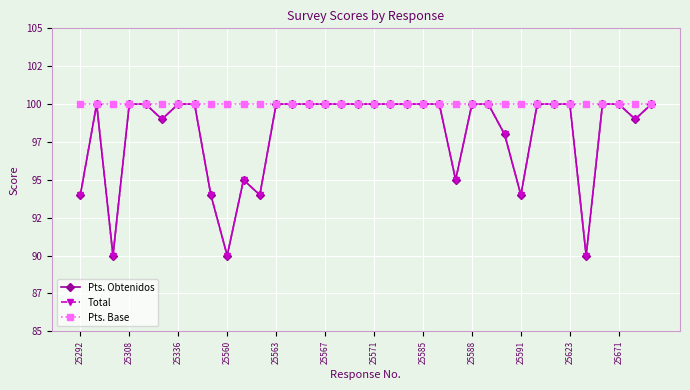

At how many categories does at least one series exceed 92?

36